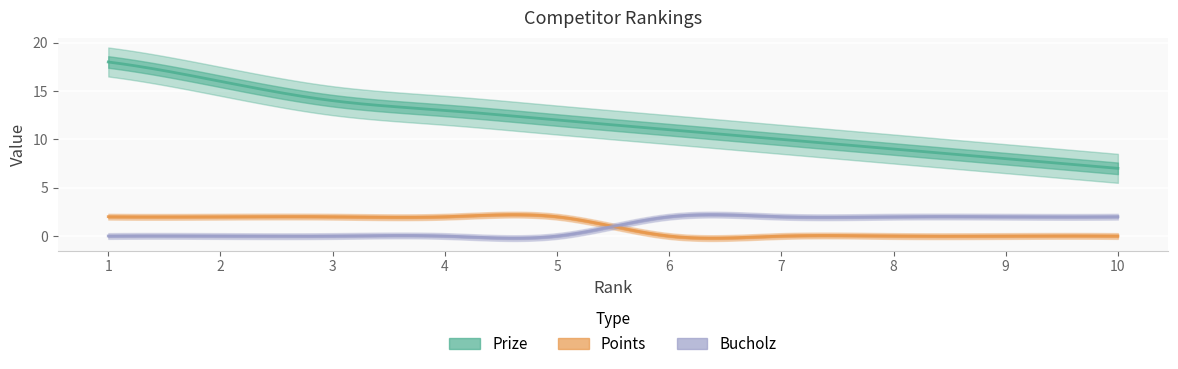

At which category is the sum across all series the highest?

1